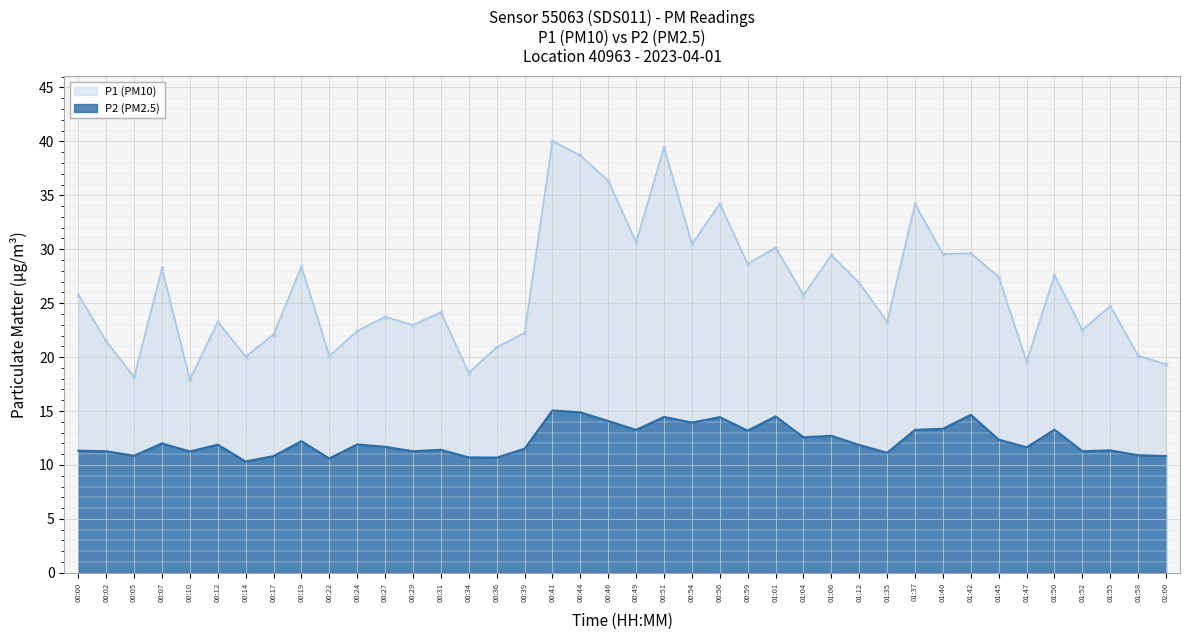

Where does the P2 series first go above 11?

00:00